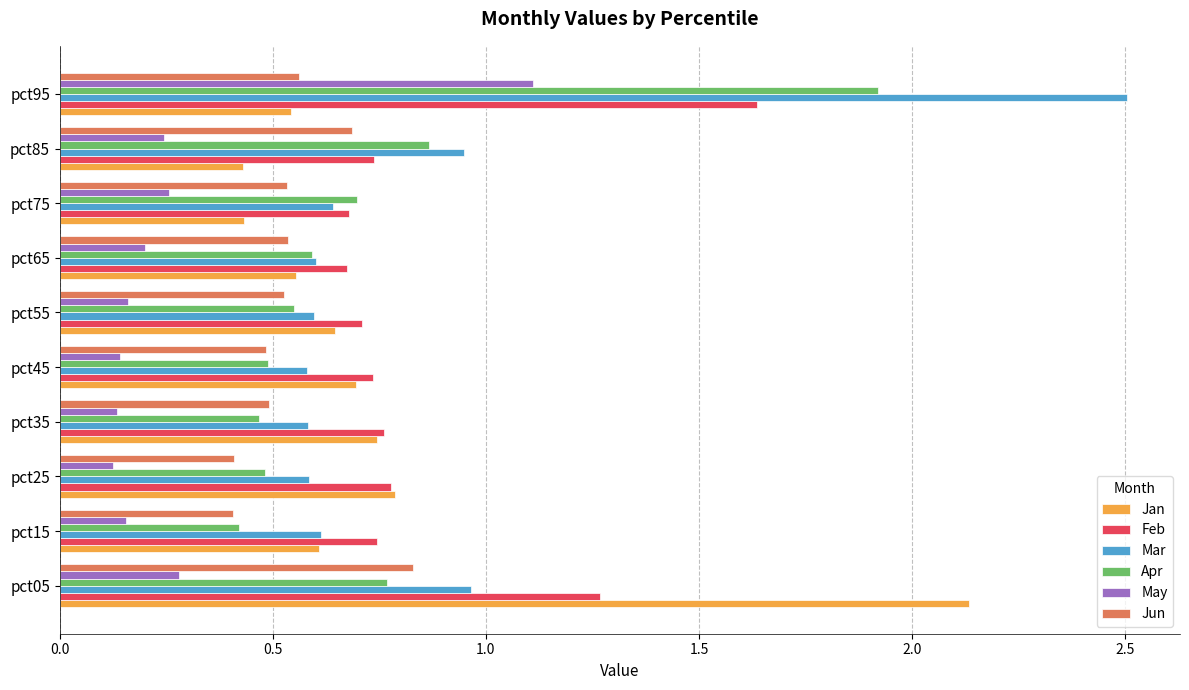

Which label corresponds to the largest value in the chart?

pct95